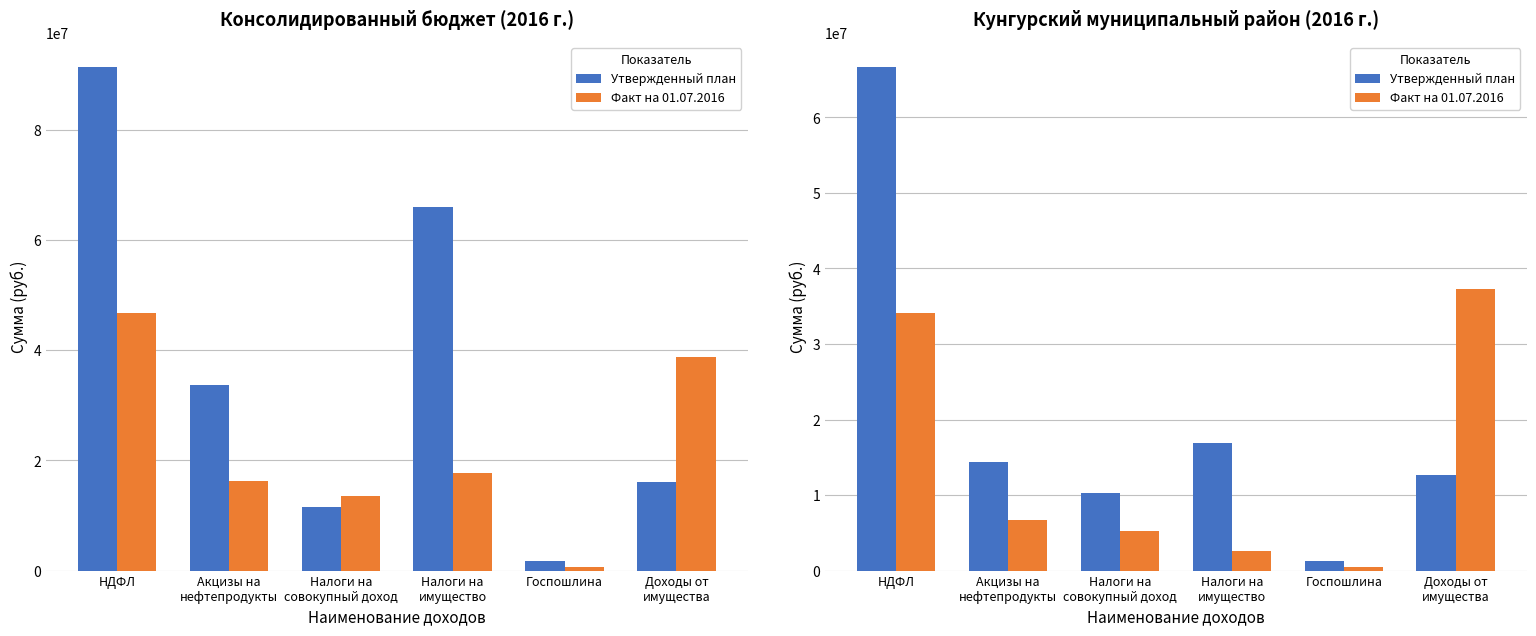

Does the chart contain stacked bars?

No